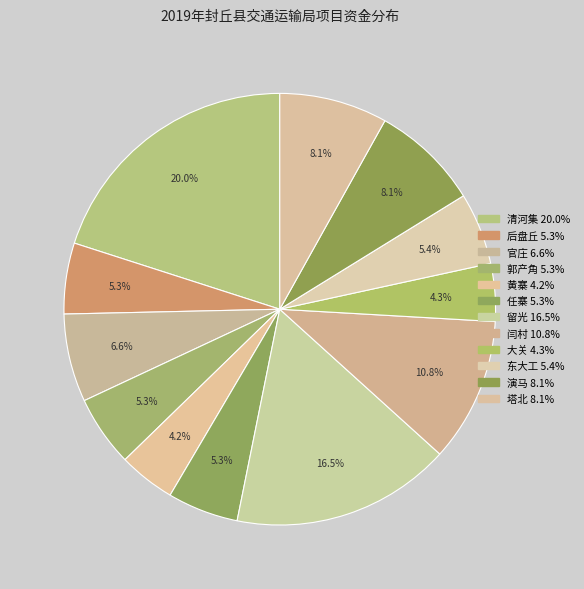

Count the number of slices in the pie.

12